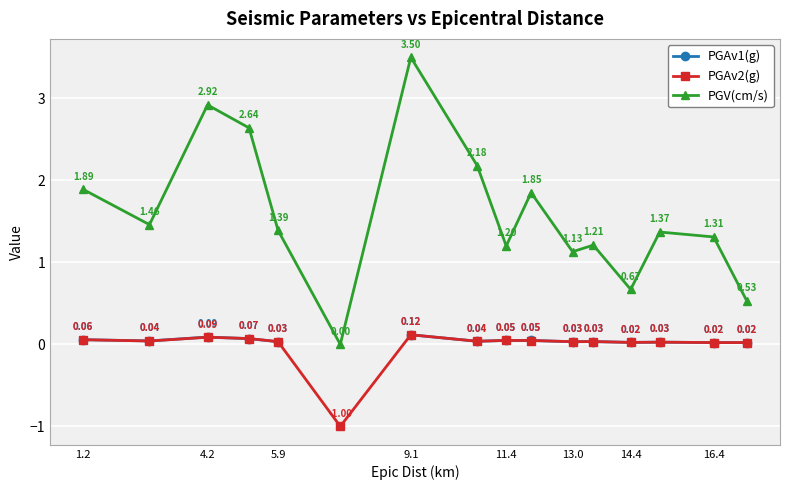

True or false: PGAv2(g) and PGV(cm/s) cross at least once.

False